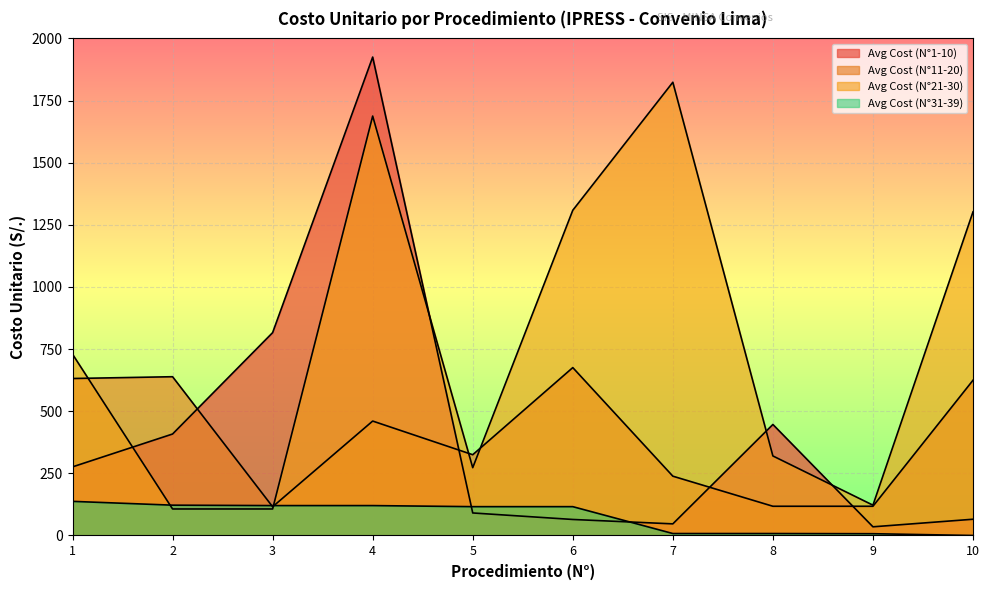

What is the difference between the second highest and second lowest values in the Avg Cost (N°11-20) series?

521.2